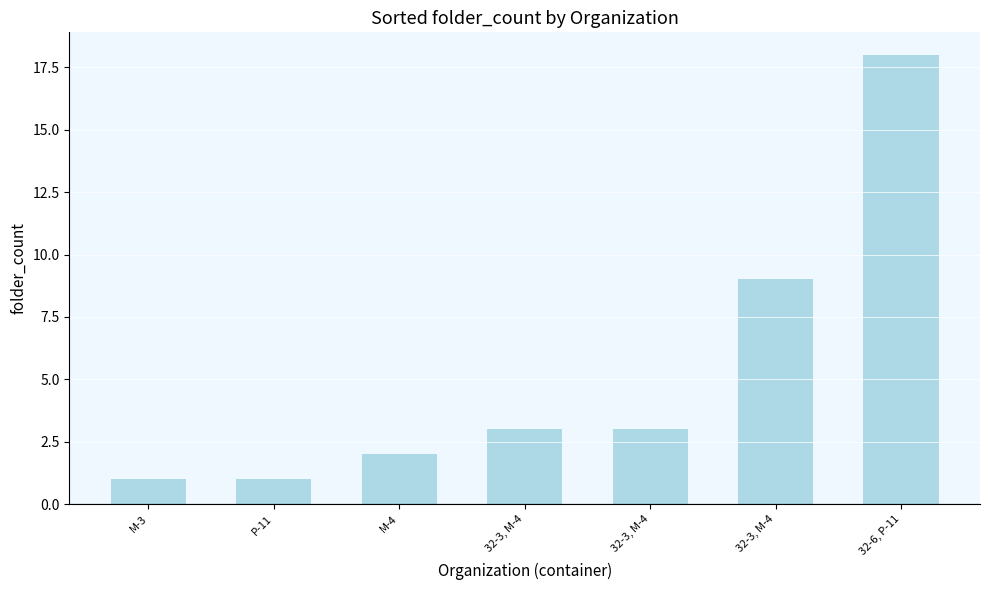

How many series are shown in this chart?

1